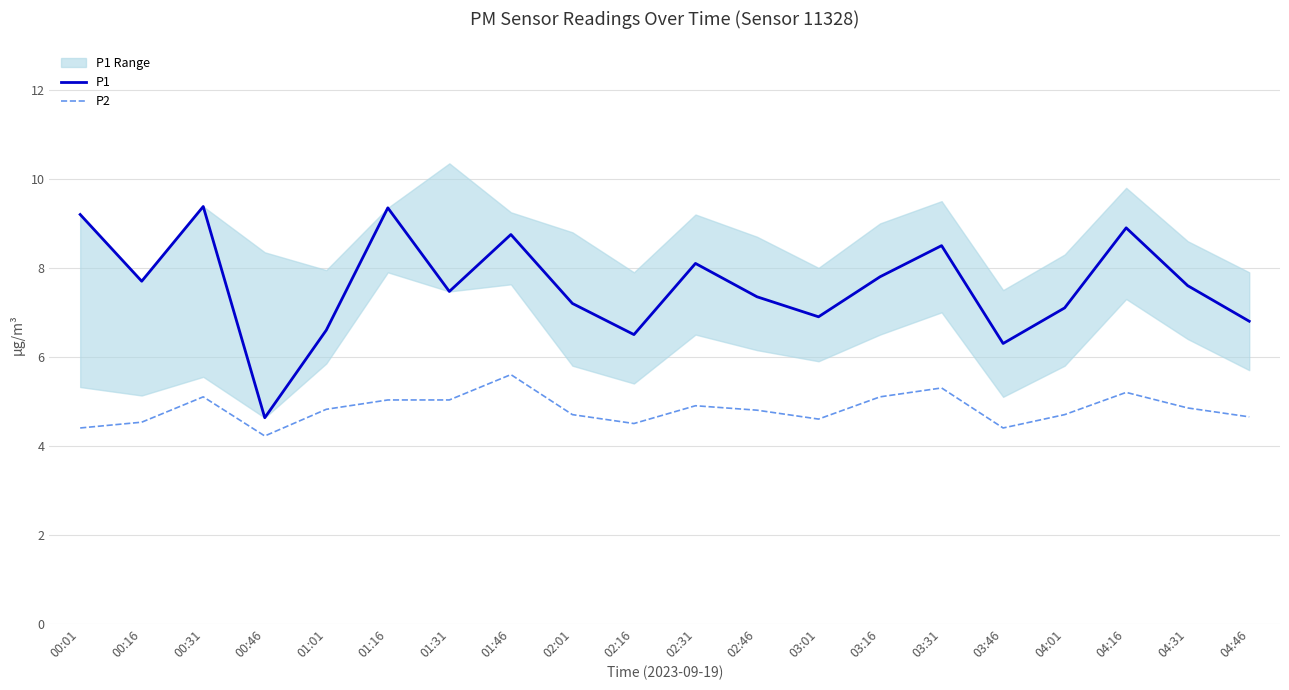

Which series has the largest range (max minus min)?

P1